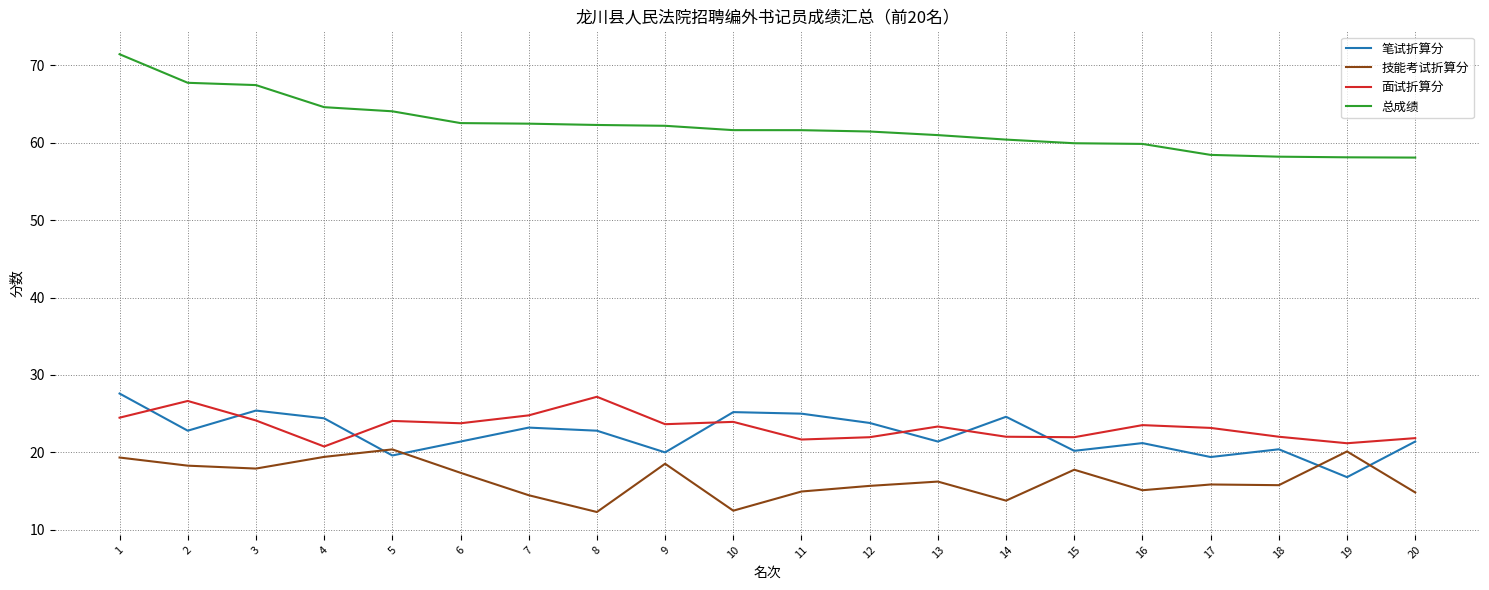

Which series has the largest total across all categories?

总成绩